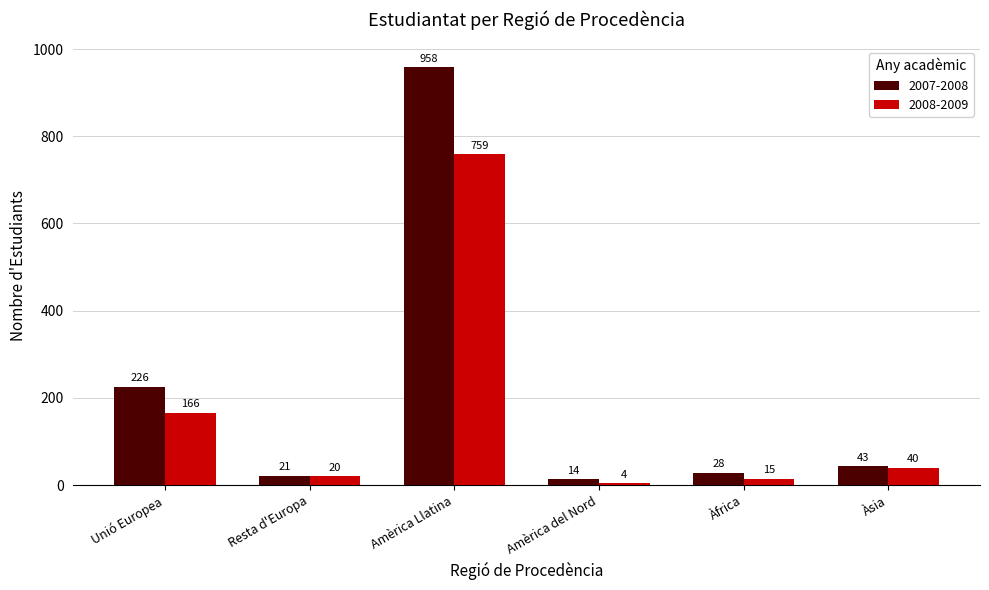

The value of 2008-2009 at Unió Europea is 166. True or false?

True